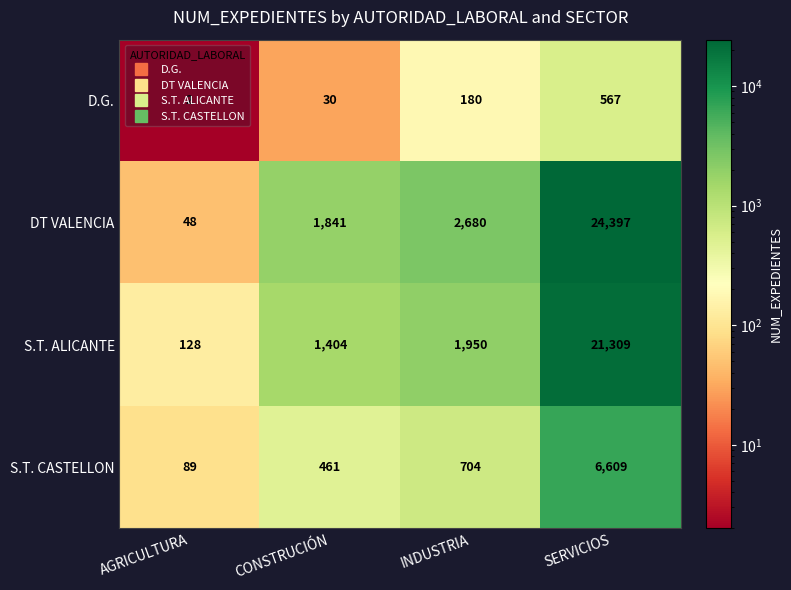

How many data points does each series have?

4